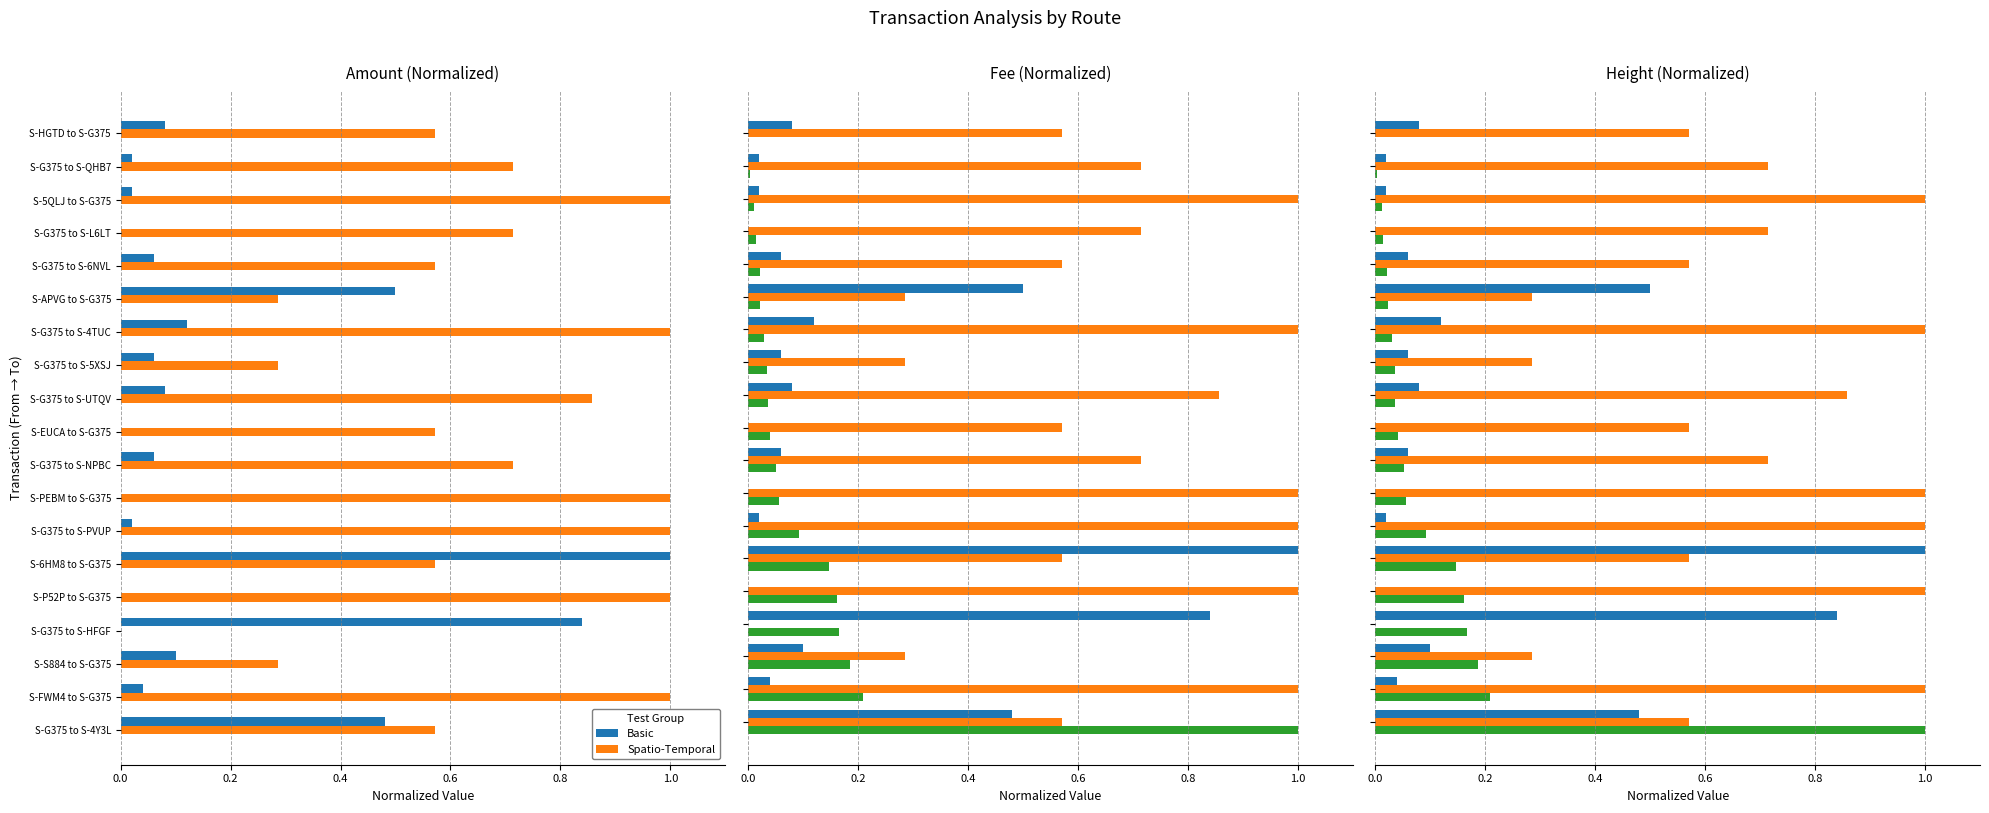

How many bars are there in total?

57